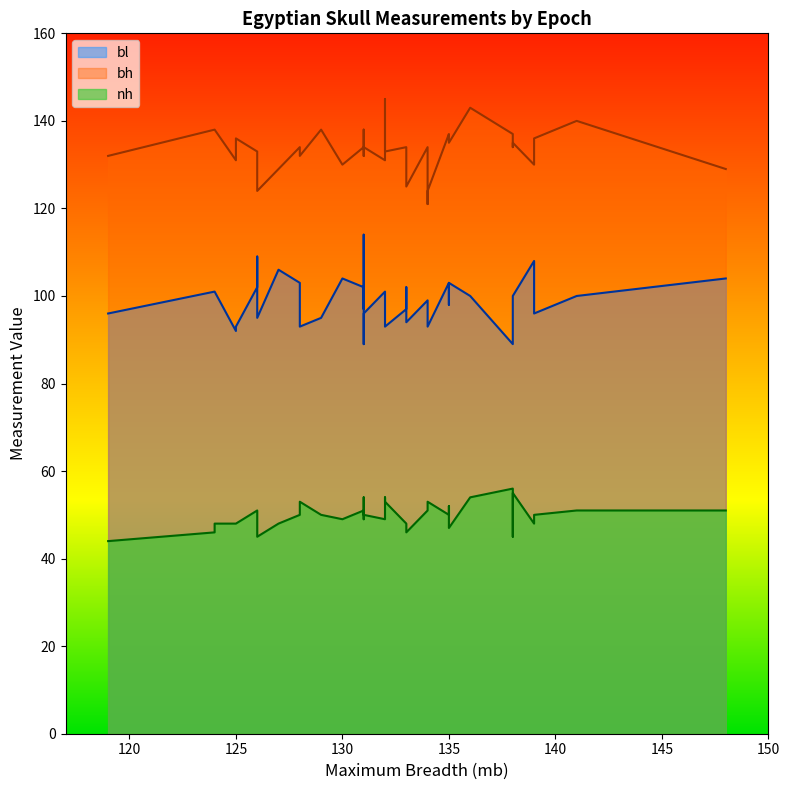

What is the value of the bh point at the 40th from the left?

125